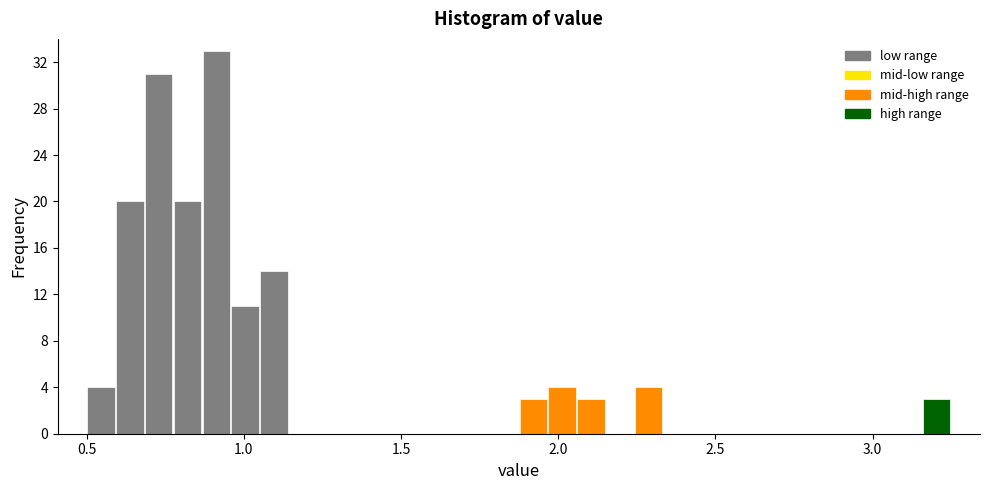

Read against the x-axis, roughly where is the centre of the tallest bar?

0.90